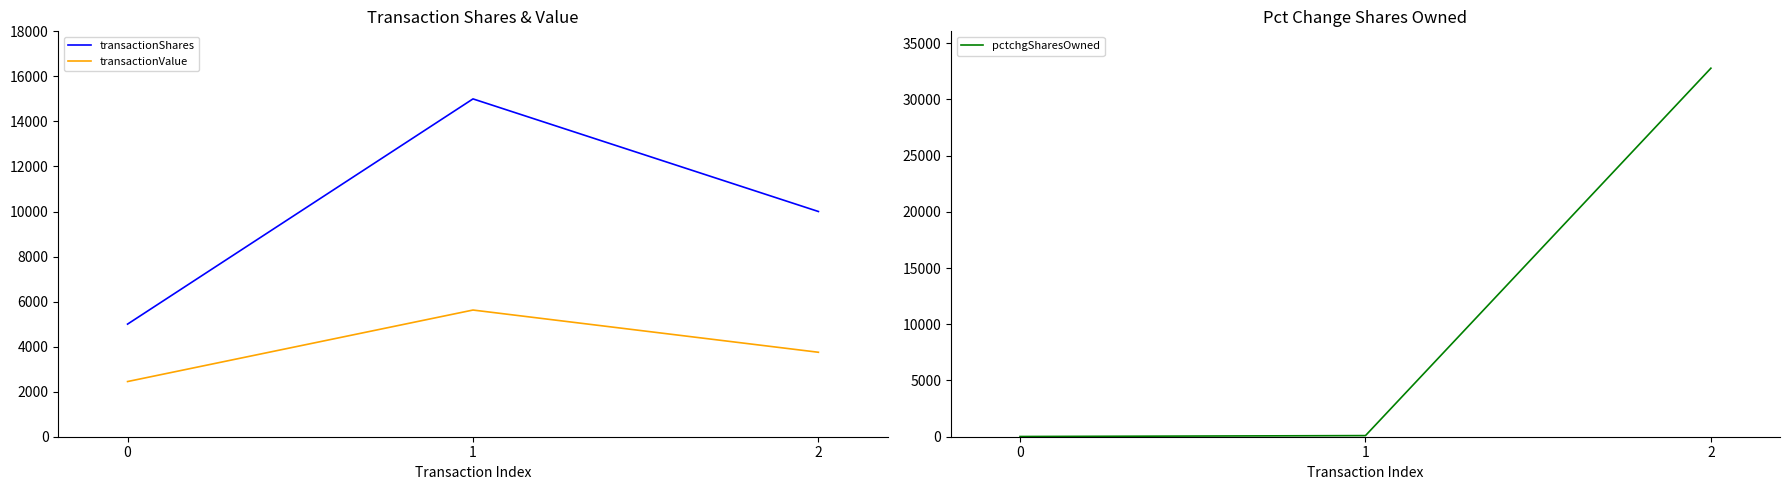

Rank the categories by pctchgSharesOwned value from highest to lowest.

2, 1, 0